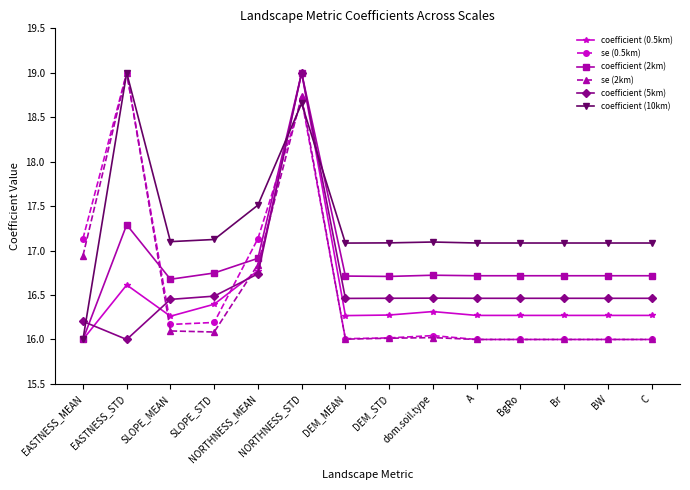

At how many categories does at least one series exceed 16?

14